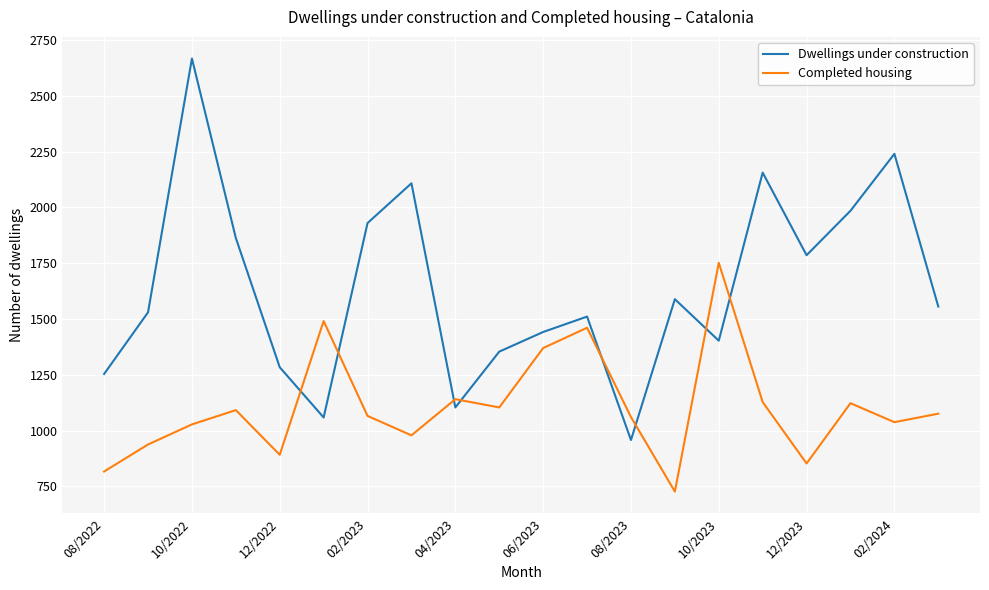

Rank the series by their maximum value, from highest to lowest.

Dwellings under construction, Completed housing